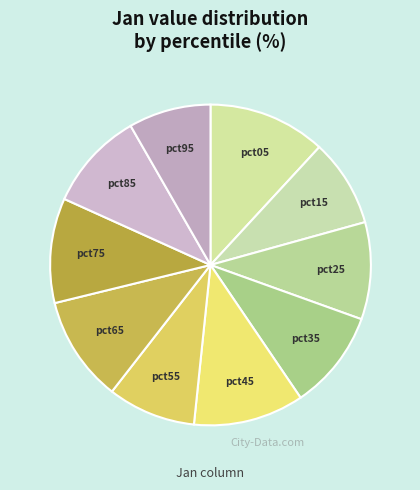

Which has a higher value, pct25 or pct95?

pct25